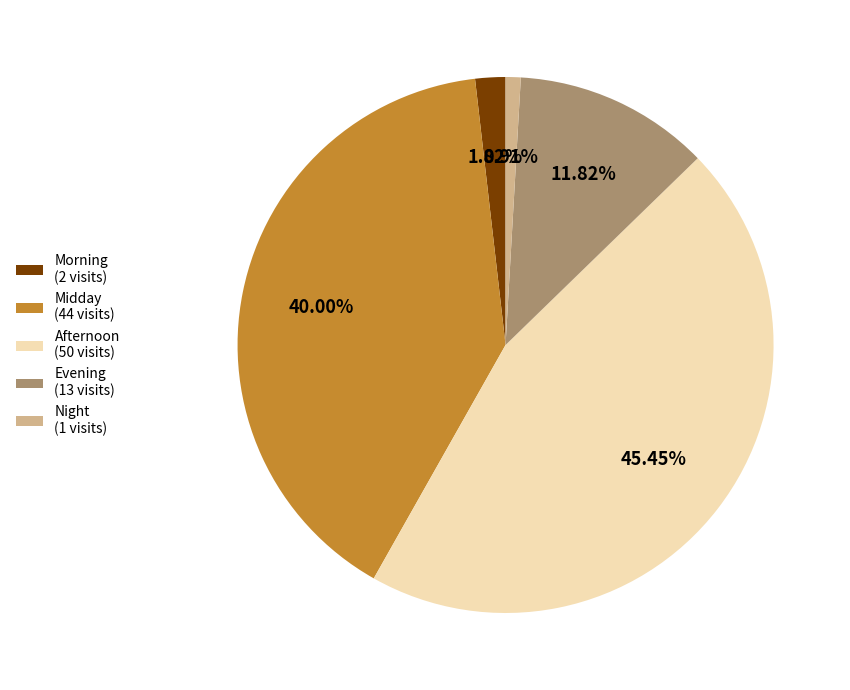

Does any single category account for the majority?

No